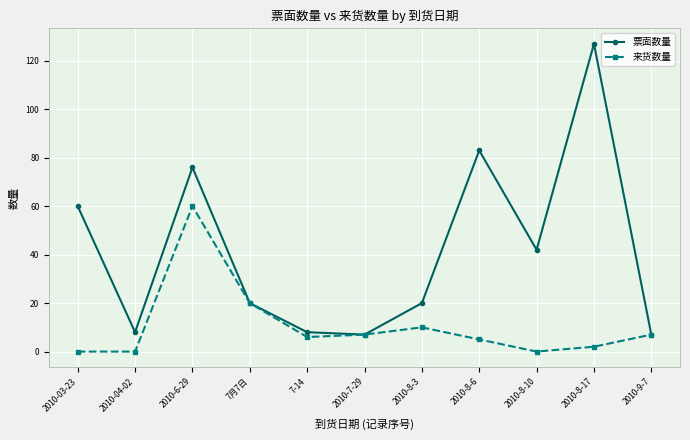

What is the highest value of the 来货数量 series?

60